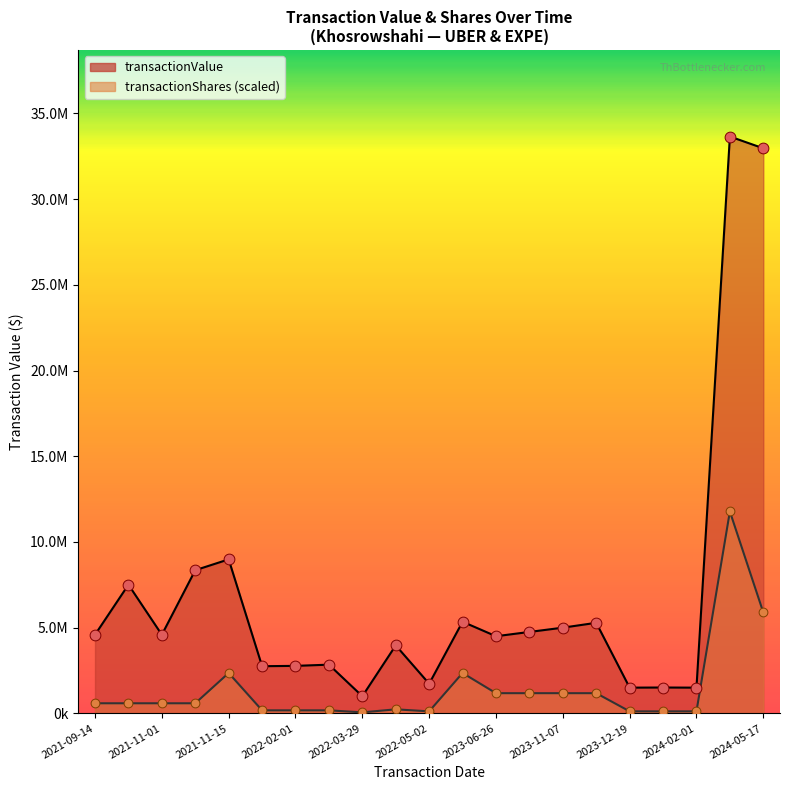

Is the value of transactionValue points at 2023-12-19 greater than the value of transactionShares points at 2022-02-01?

Yes